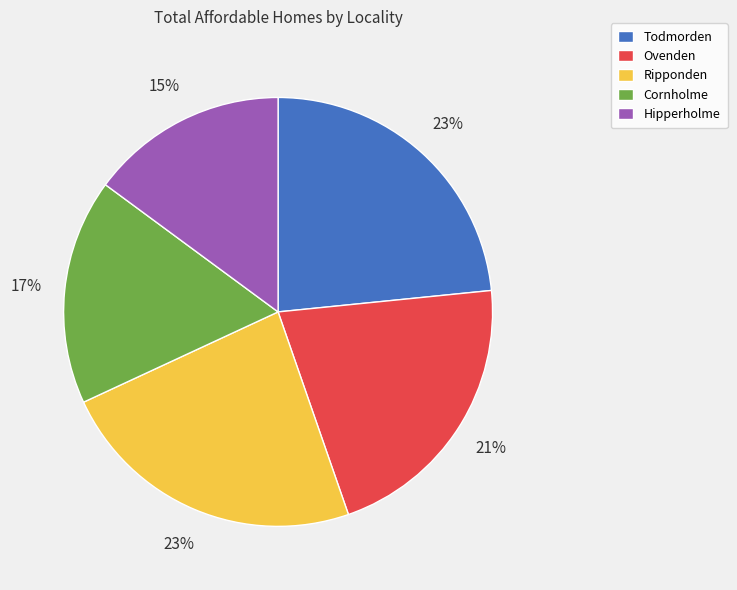

To the nearest percent, what is the combined percentage of Hipperholme and Todmorden?

38%